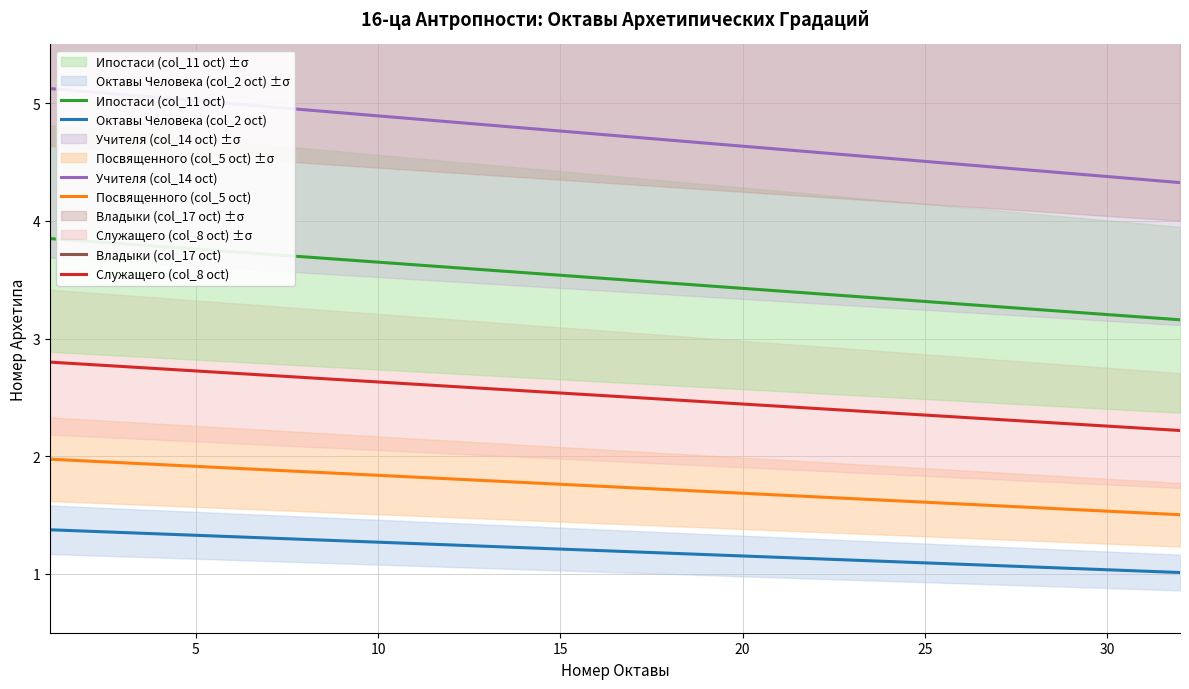

True or false: Ипостаси (col_11 oct) and Посвященного (col_5 oct) cross at least once.

False